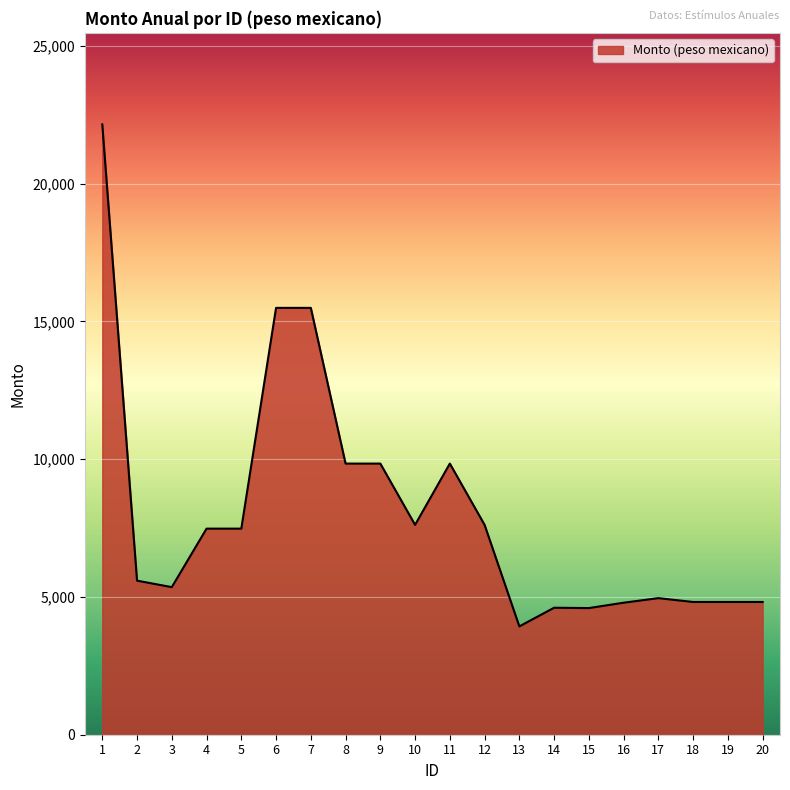

Read the value at 17.

4956.0